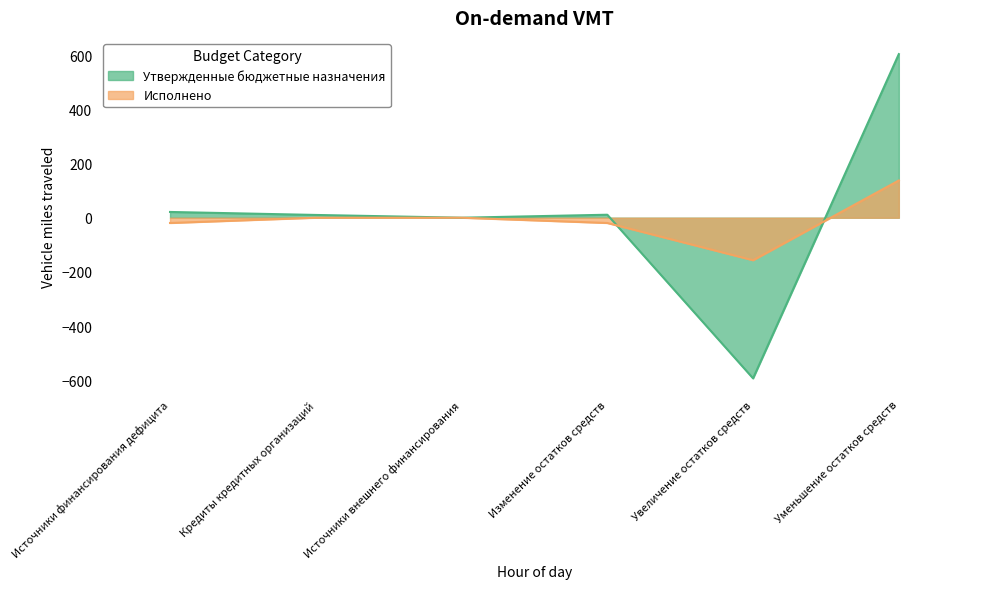

At which category does Утвержденные бюджетные назначения reach its first local peak?

Изменение остатков средств